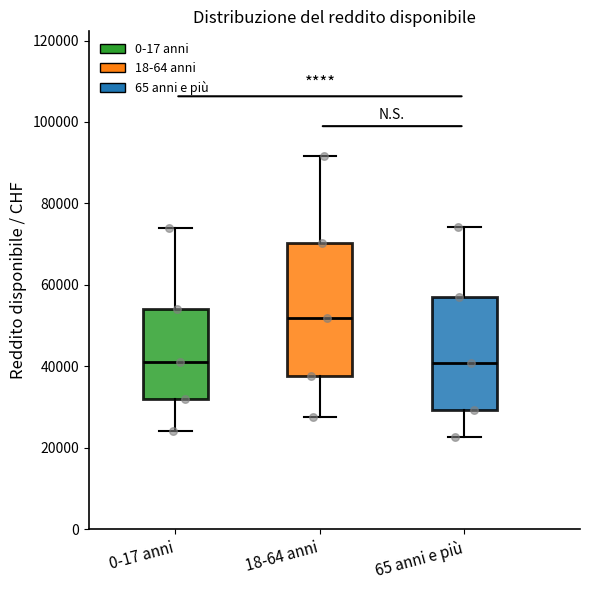

Where is the lower edge of the box for 18-64 anni on the y-axis? The values are not printed on the chart, so give them approximately, as read against the axis.

38000